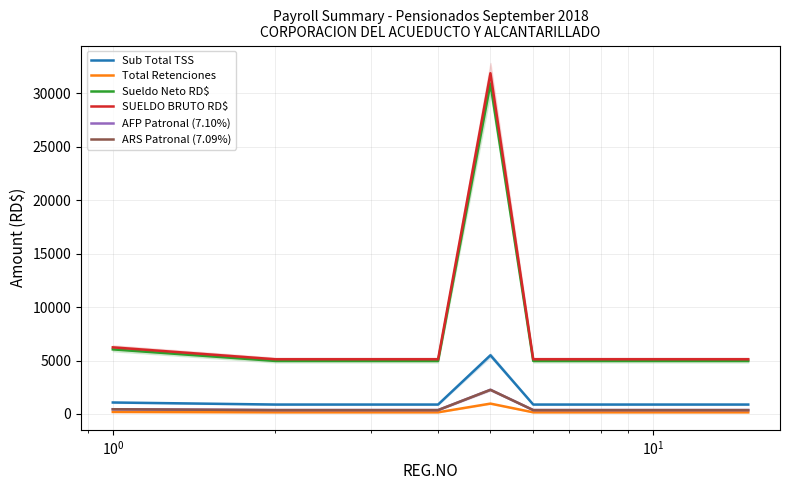

What is the sum of all Total Retenciones values?

3181.1